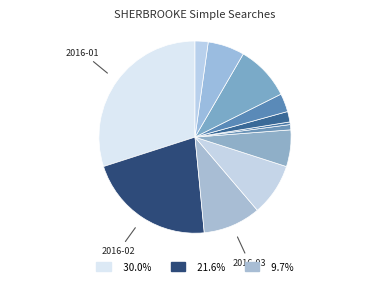

How many segments does this pie chart have?

12